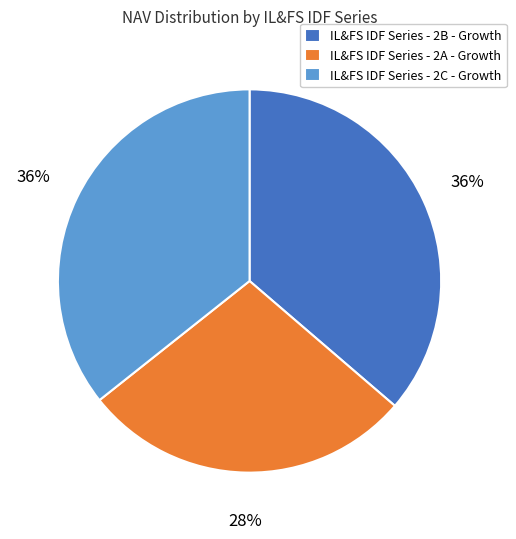

How many segments does this pie chart have?

3